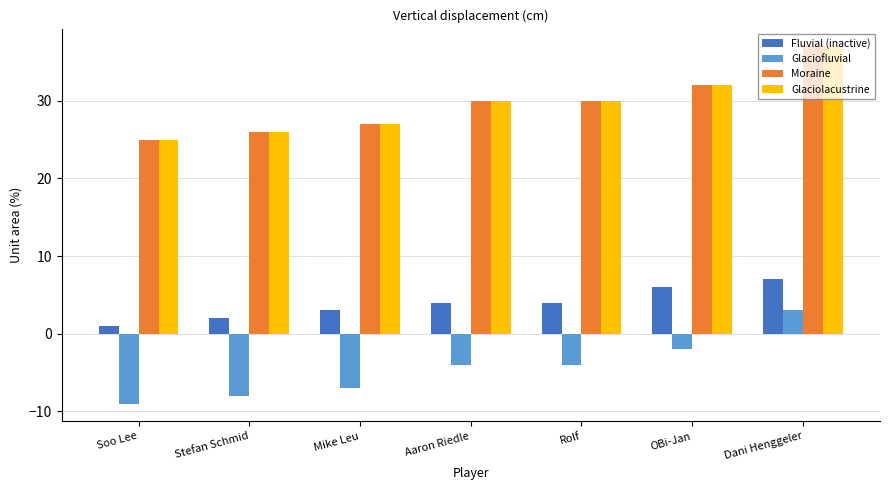

What is the value of the Glaciofluvial bar at the 2nd from the left?

-8